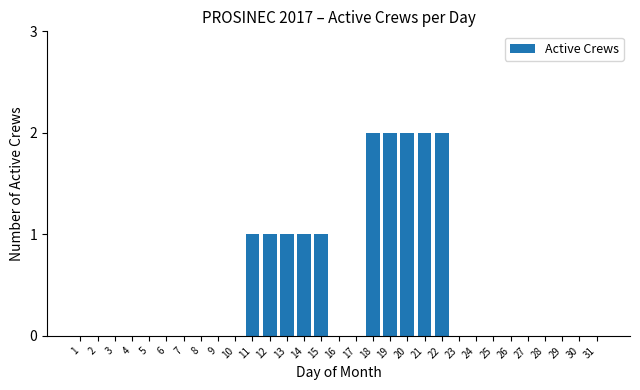

How many values are between 0 and 1?

26